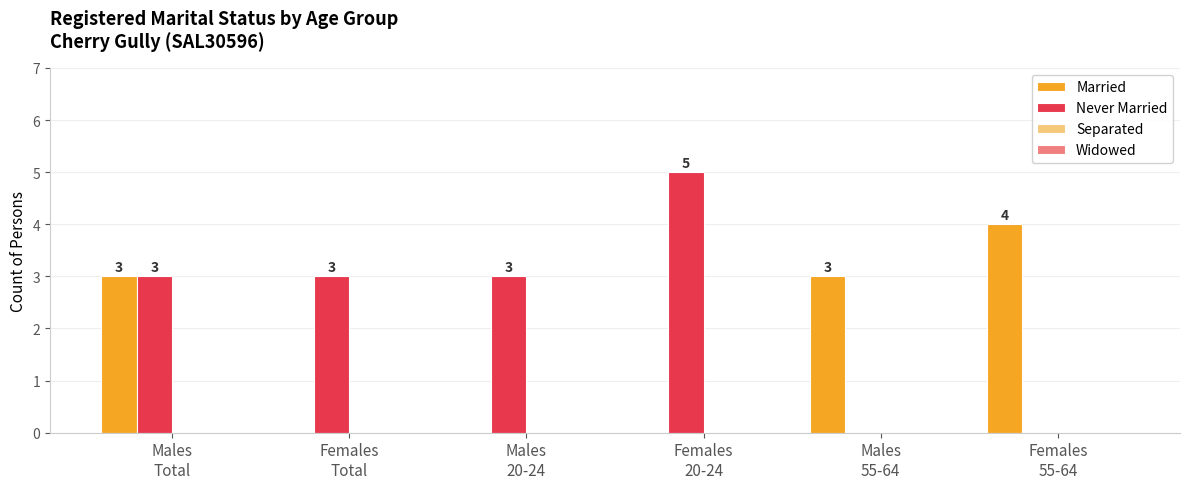

How many groups of bars are there?

6